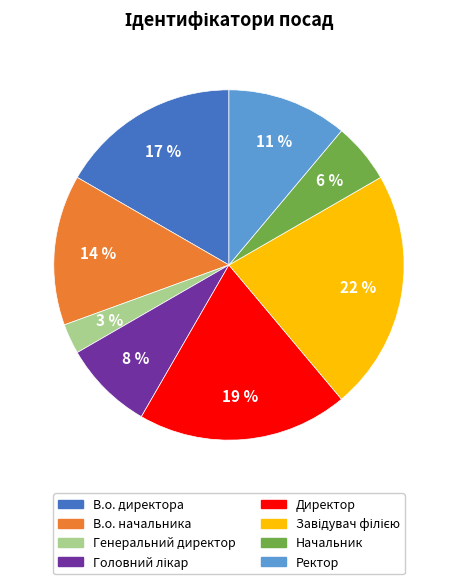

Does Начальник account for over 50% of the chart?

No